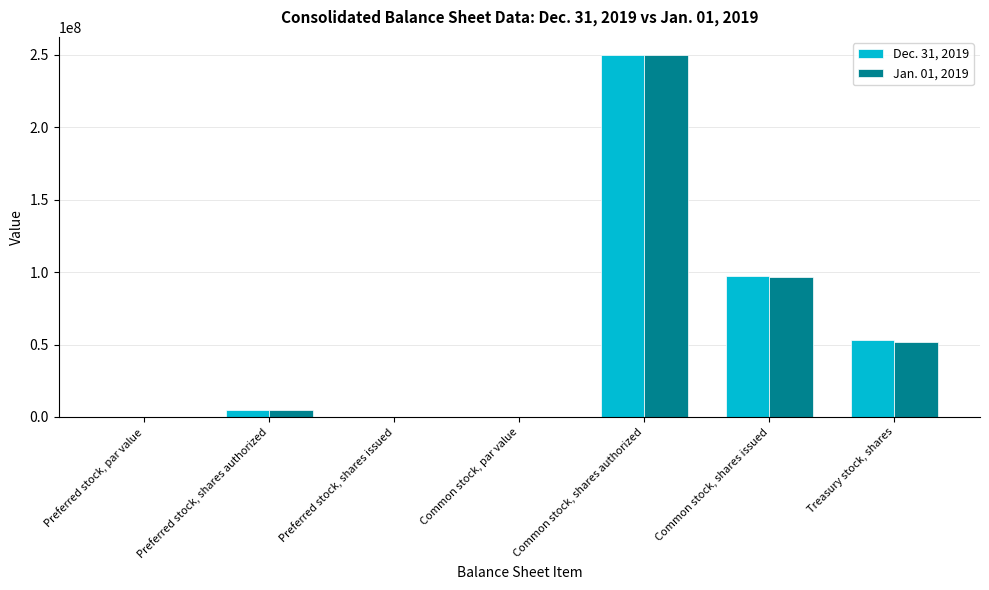

Is it true that Jan. 01, 2019 equals 0.0 at Preferred stock, shares issued?

True